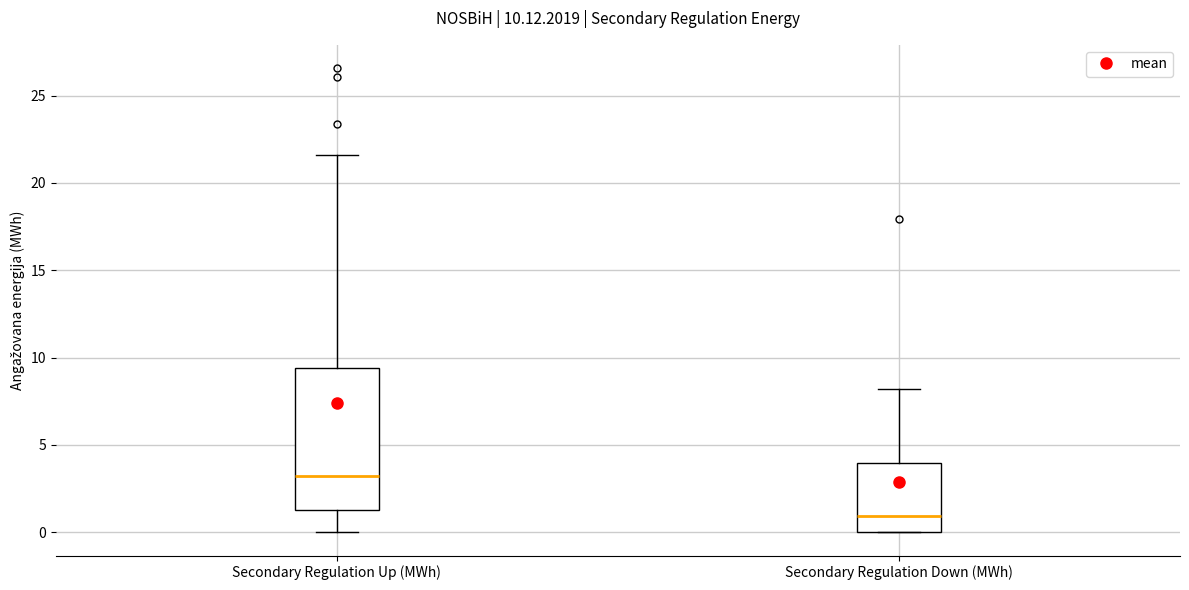

Which box's median line is the highest?

Secondary Regulation Up (MWh)